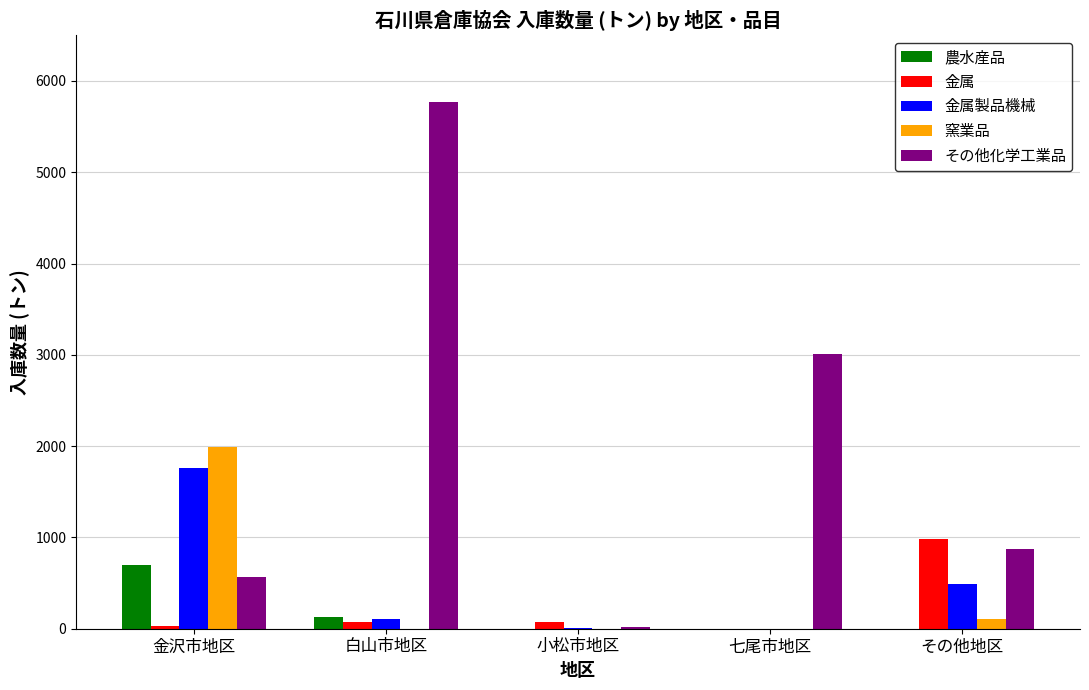

How many data points in 農水産品 are above 0?

2